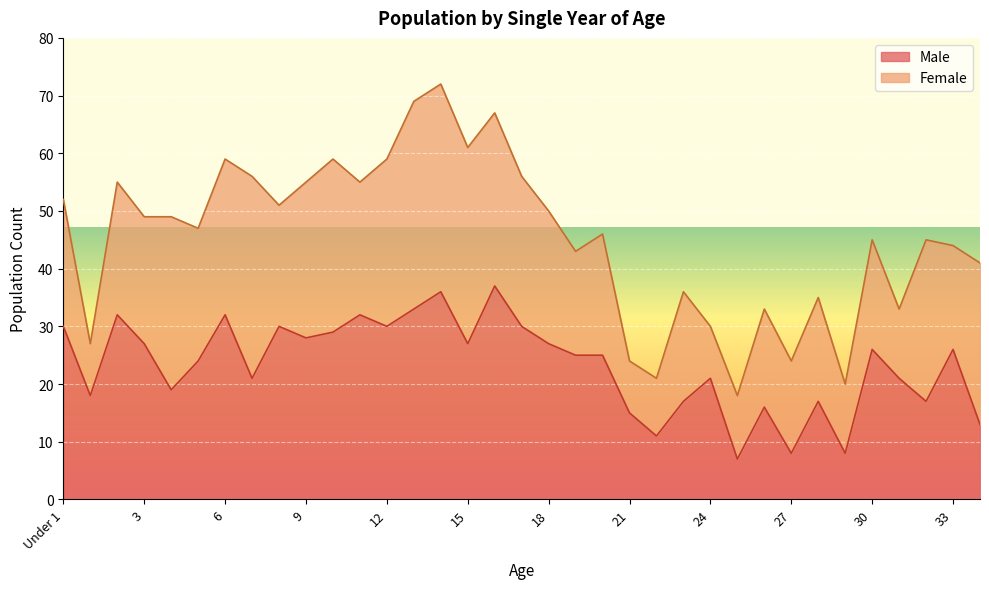

What is the label of the 20th point from the left?

19